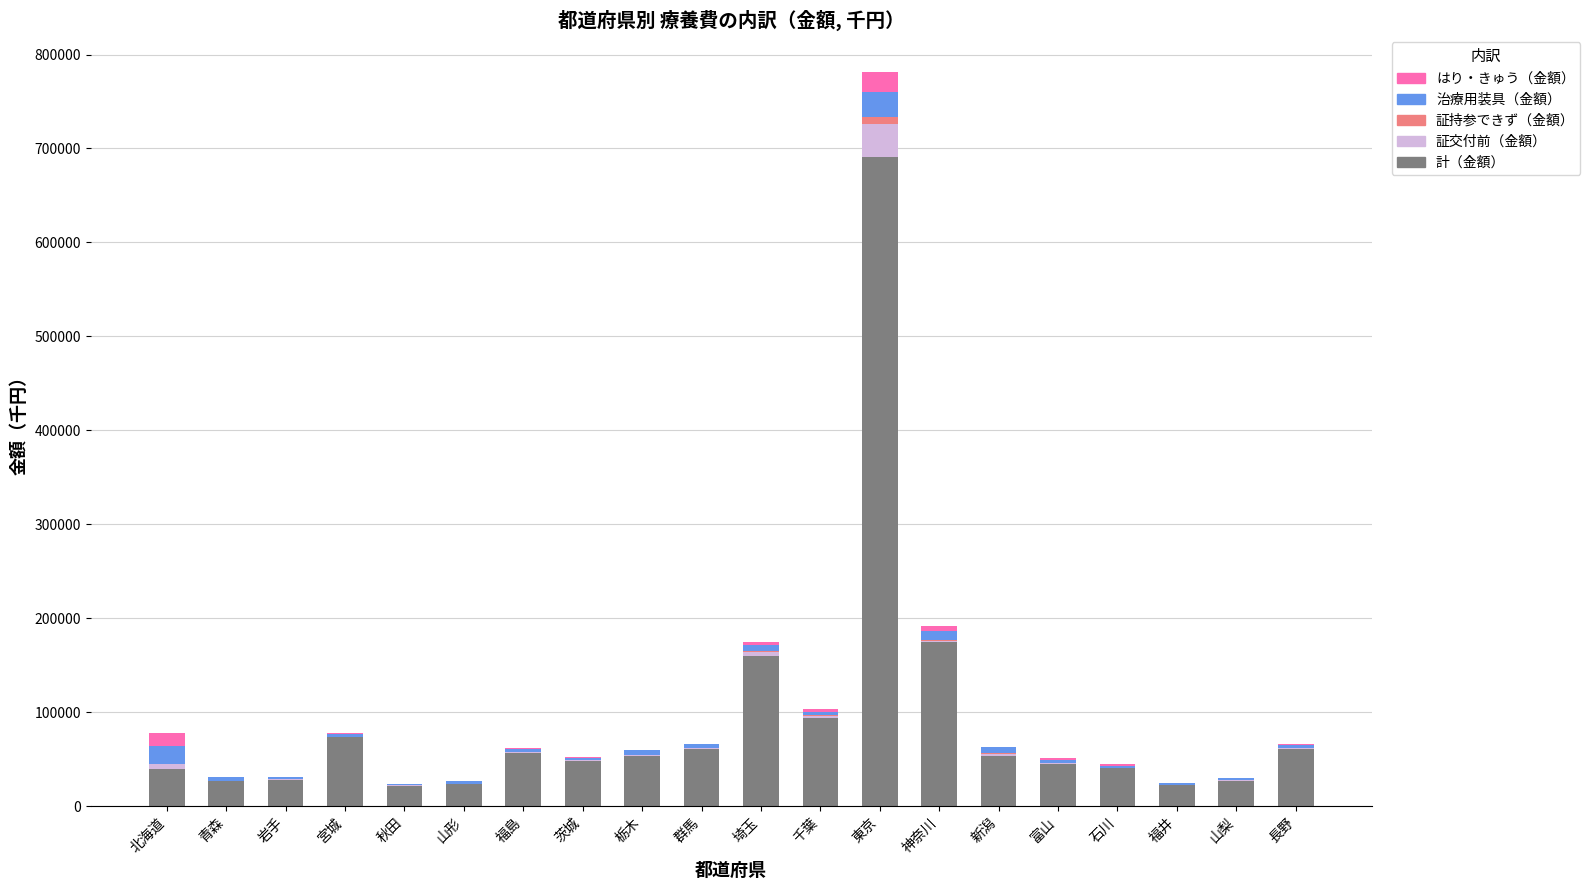

Does the chart contain stacked bars?

Yes